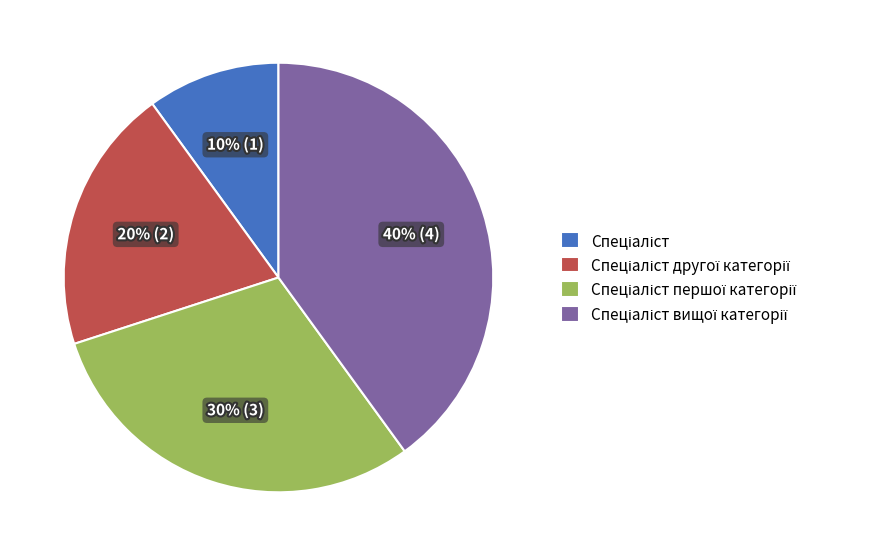

To the nearest percent, what is the average slice percentage?

25%